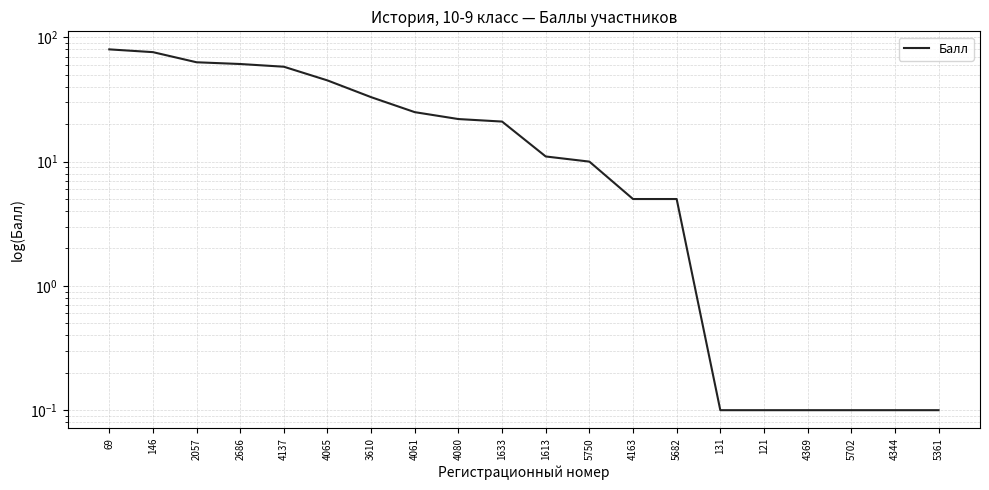

True or false: the data shows 22.0 at 4080.

True